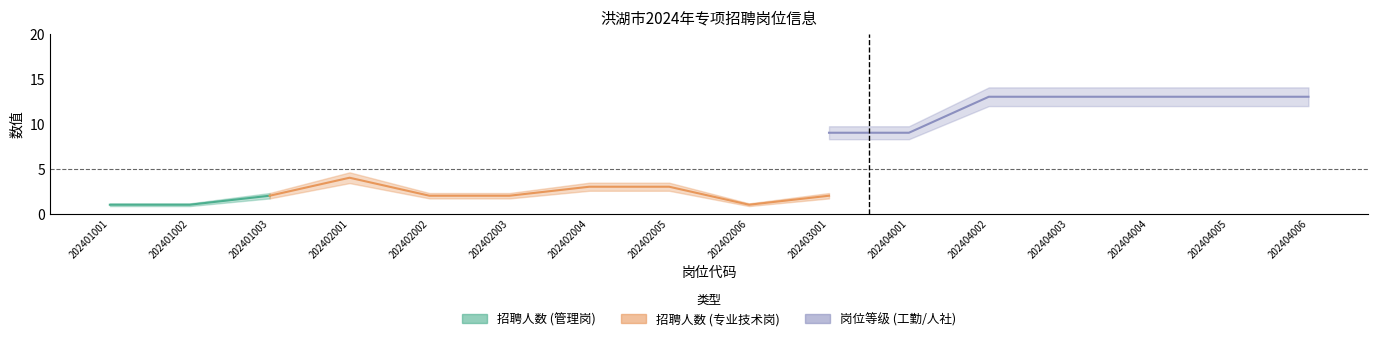

True or false: 岗位等级 and 招聘人数 intersect in this chart.

False